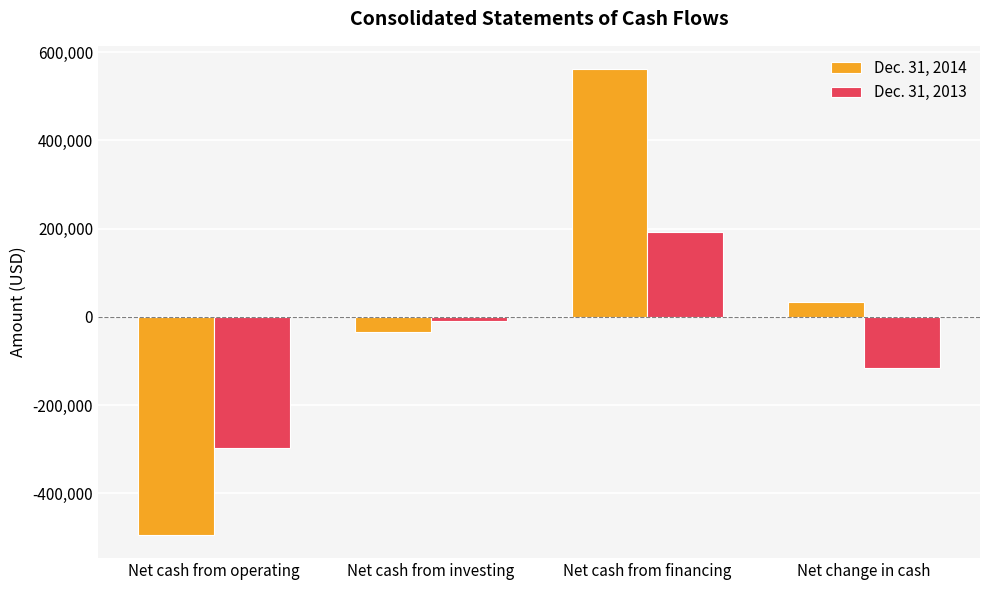

What is the total value across all series at Net cash from financing?

753888